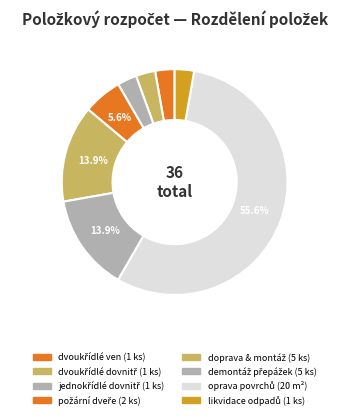

To the nearest percent, what is the difference between the largest and smallest slice percentages?

53%